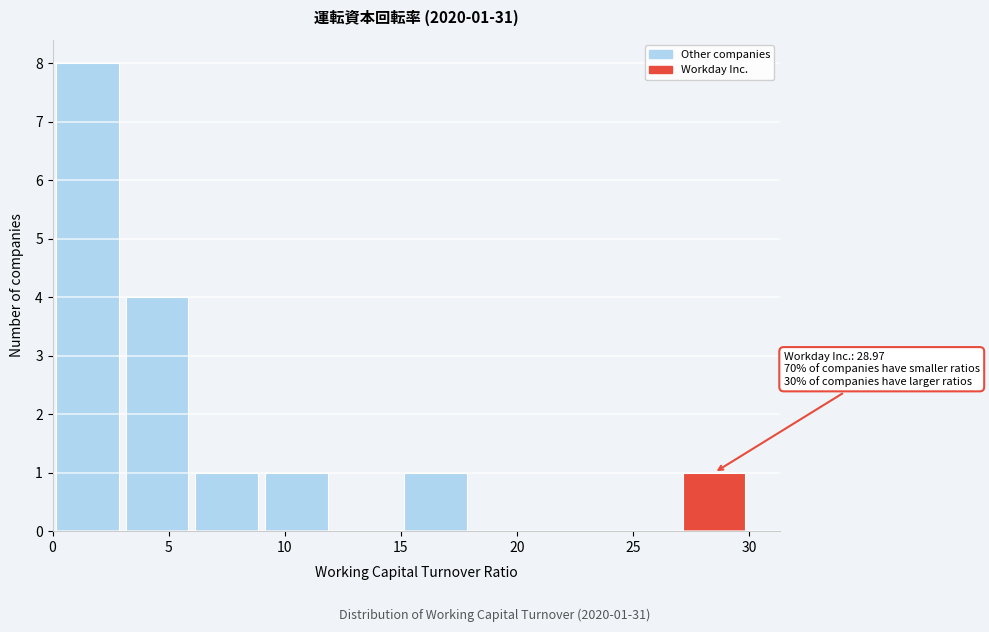

Over which range of the x-axis is the bar tallest?

0 to 3